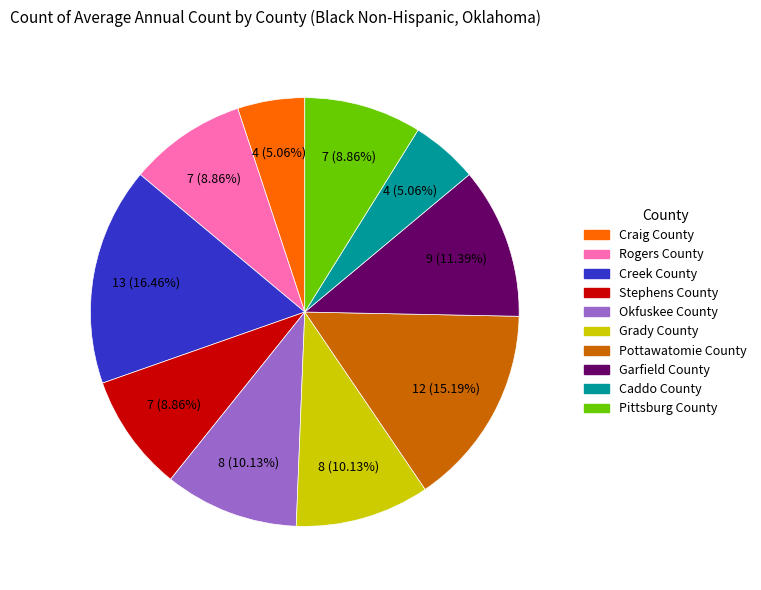

To the nearest percent, what is the average slice percentage?

10%